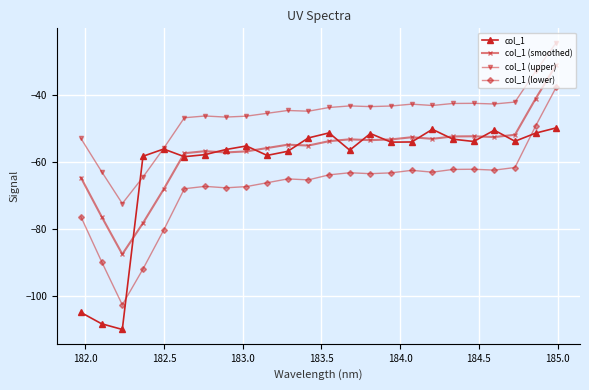

What is the value of the col_1 (upper) point at the 12th from the left?

-44.9